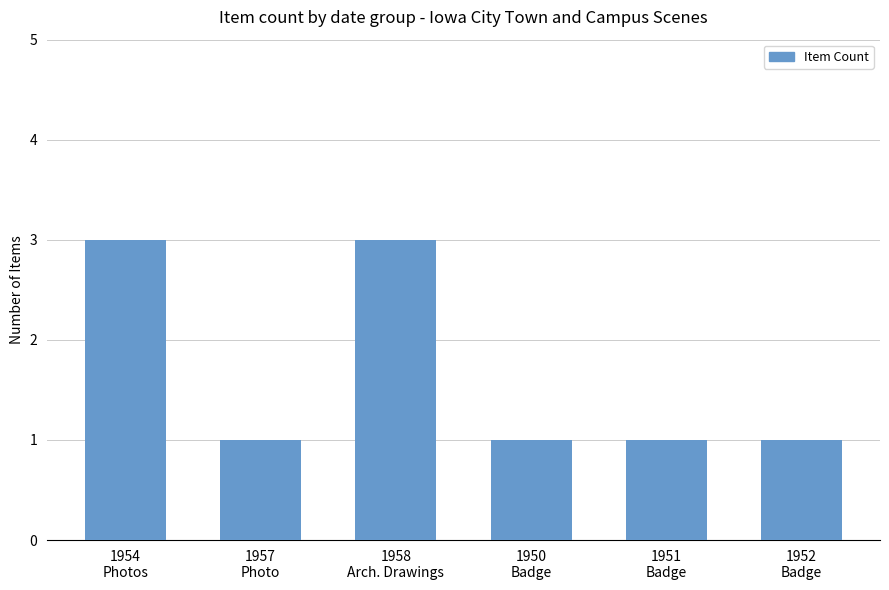

The value at 1957
Photo is 2. True or false?

False